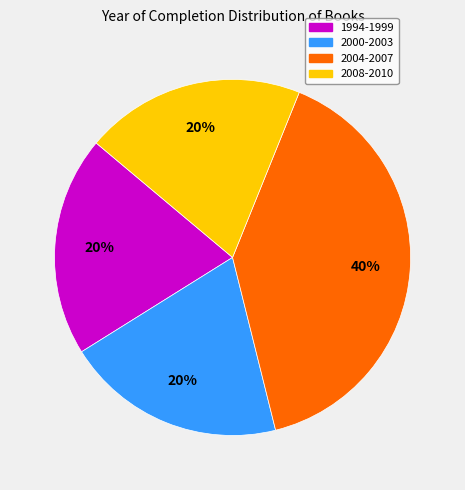

To the nearest percent, what is the average slice percentage?

25%